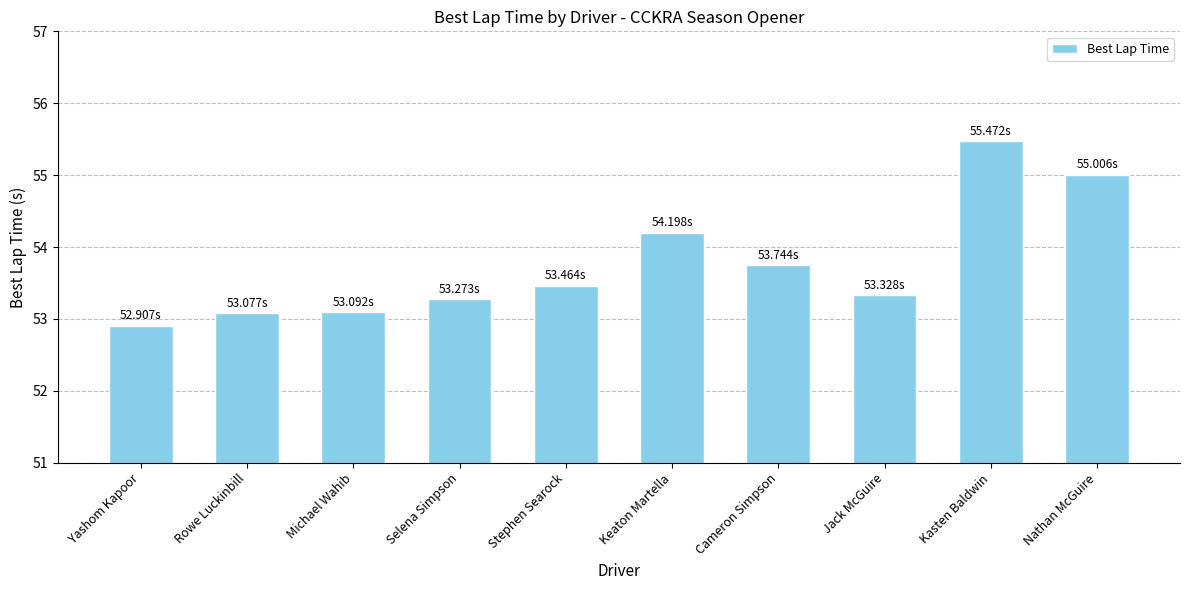

How many bars are there in total?

10